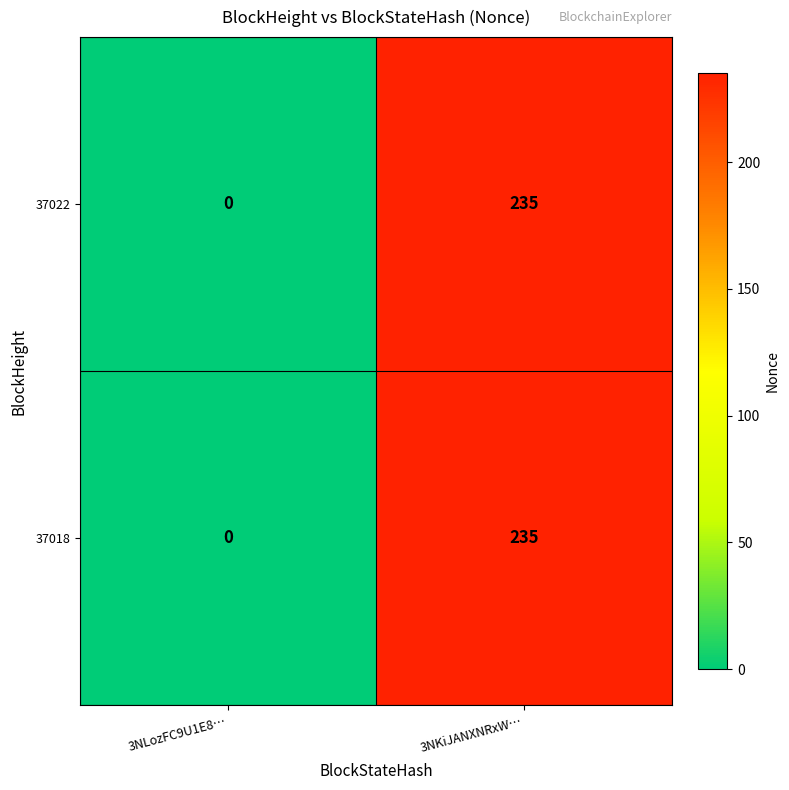

The value of 37018 at 3NLozFC9U1E8… is 0. True or false?

True